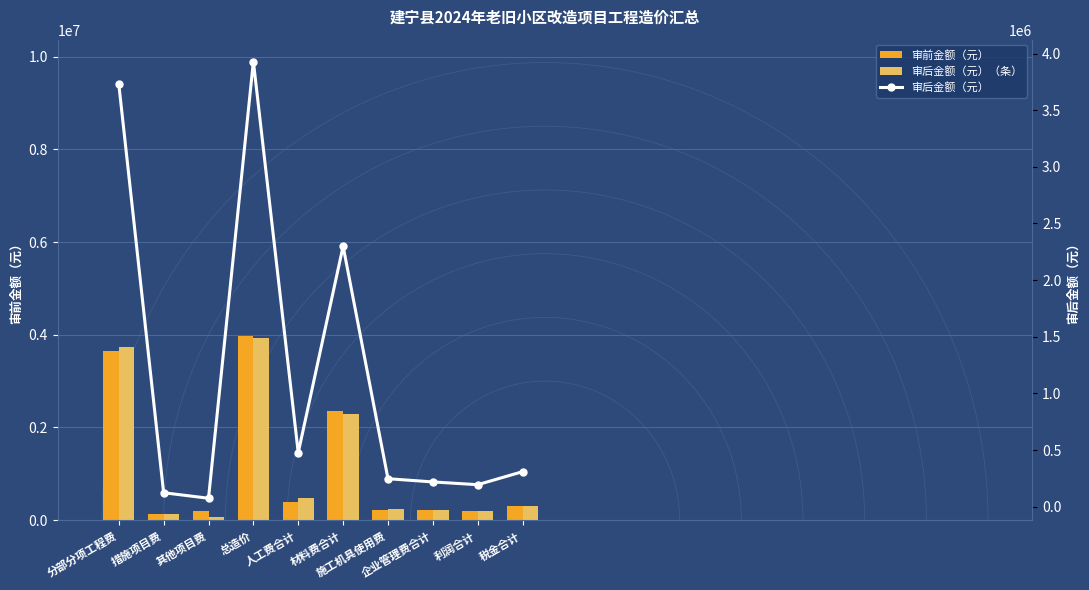

What is the label of the 8th bar from the left?

企业管理费合计